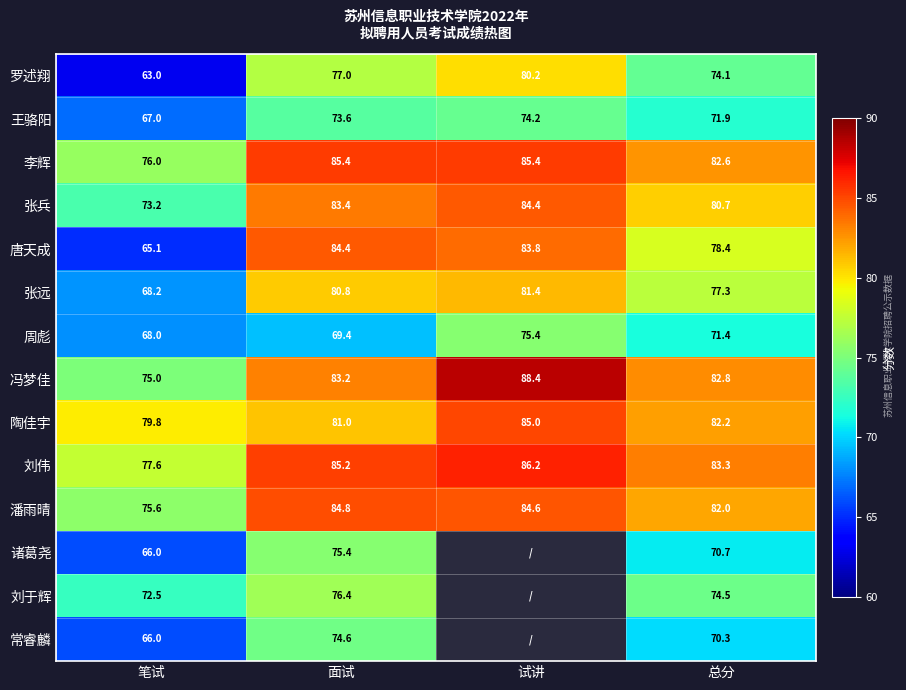

How many categories are shown in the chart?

4